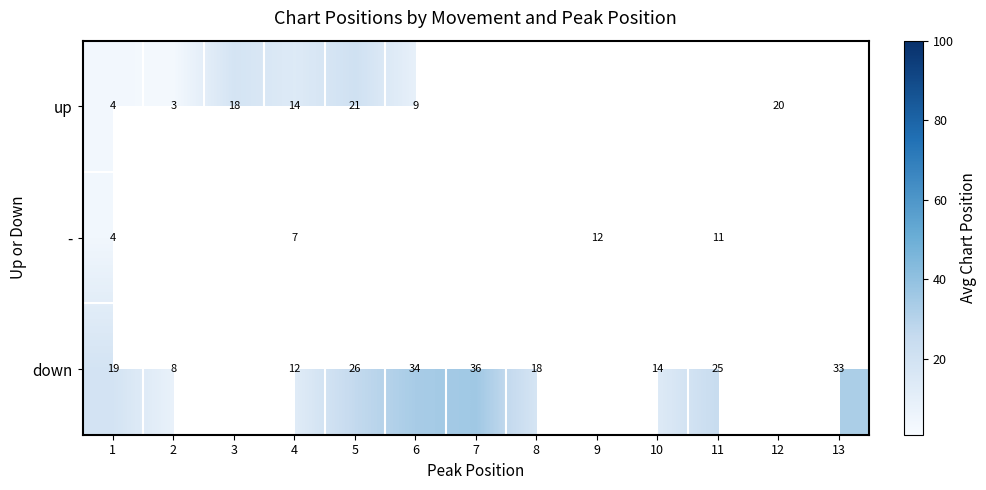

The up series shows 3.0 at 2. True or false?

True